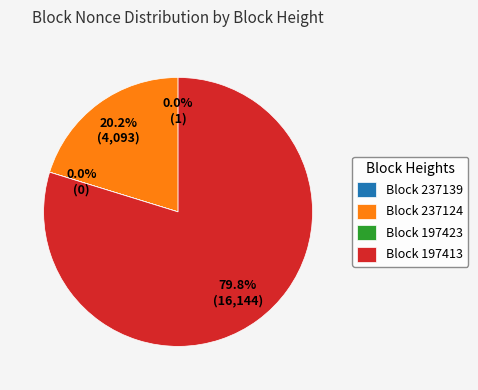

What is the largest slice in the pie chart?

Block 197413